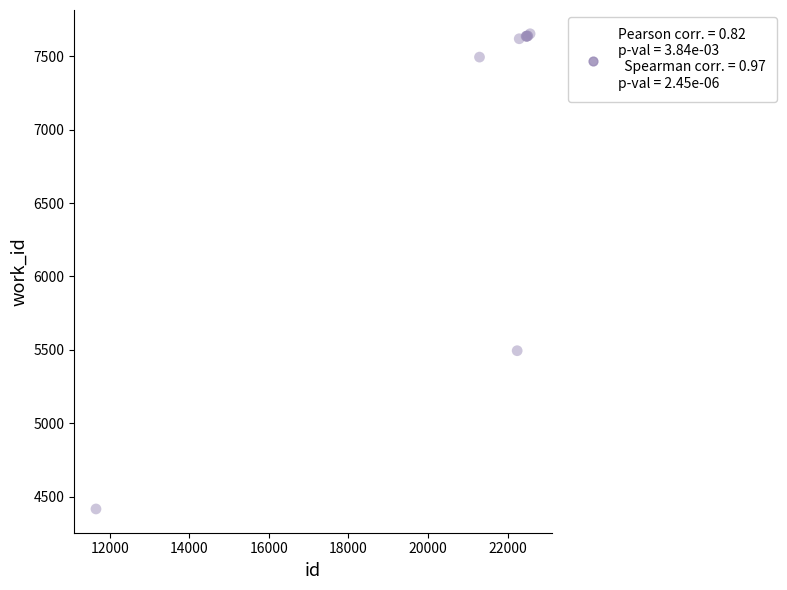

What Y value in the scatter plot is closest to 6034?

5494